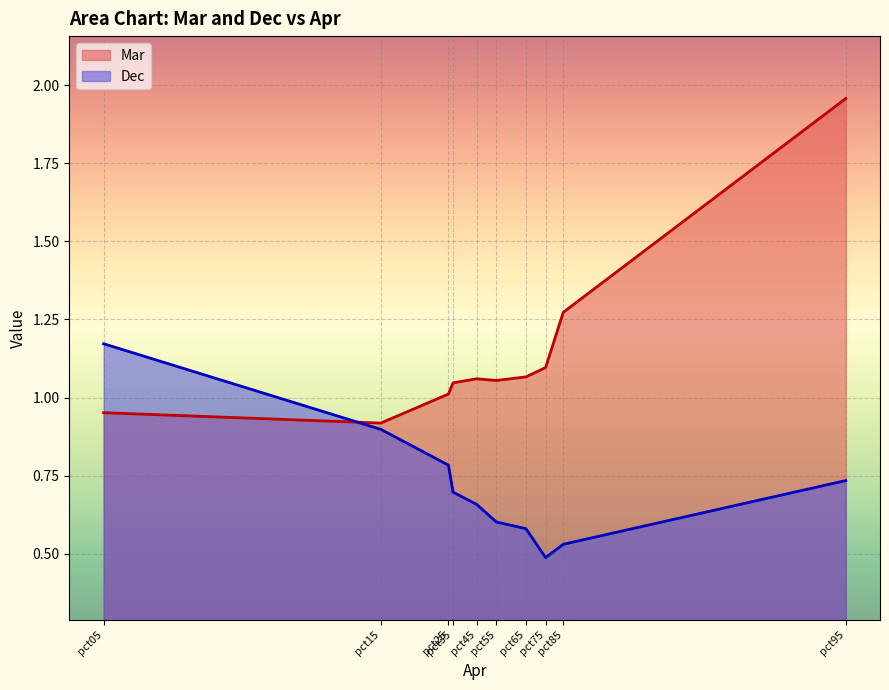

Reading left to right, transcribe all the data shown in this chart.

Mar: pct05=1.0	pct15=0.9	pct25=1.0	pct35=1.0	pct45=1.1	pct55=1.1	pct65=1.1	pct75=1.1	pct85=1.3	pct95=2.0
Dec: pct05=1.2	pct15=0.9	pct25=0.8	pct35=0.7	pct45=0.7	pct55=0.6	pct65=0.6	pct75=0.5	pct85=0.5	pct95=0.7